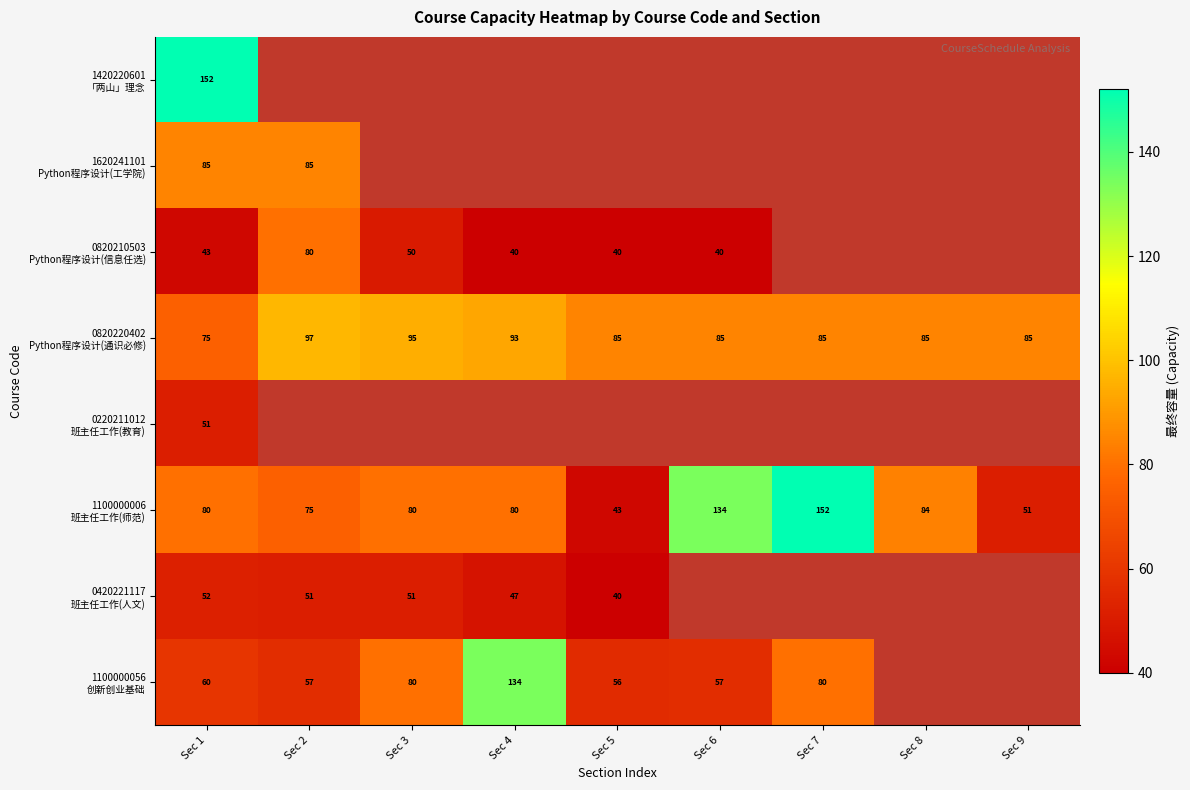

What is the spread (max minus min) of values at Sec 1?

109